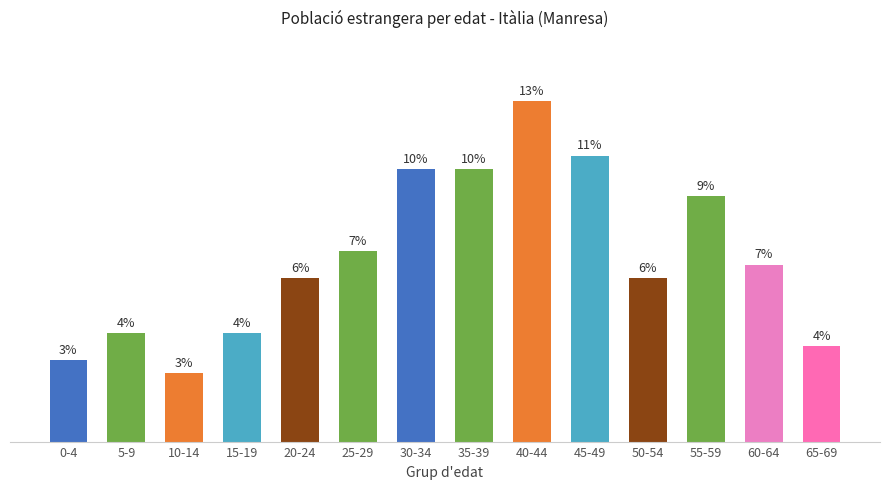

How many data points does each series have?

14